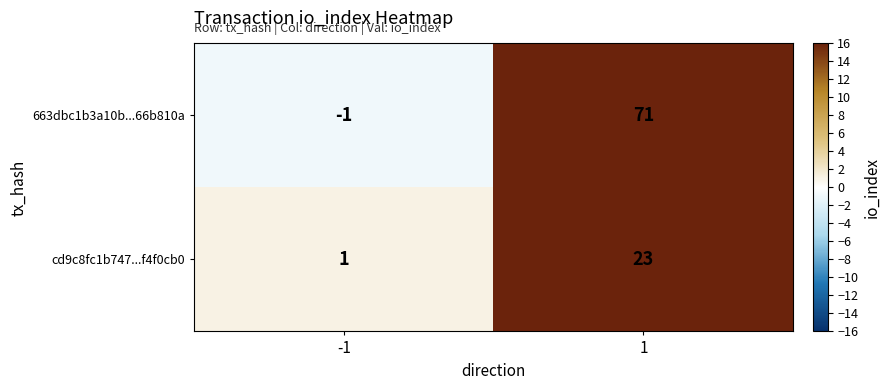

What is the minimum value shown in the chart?

-1